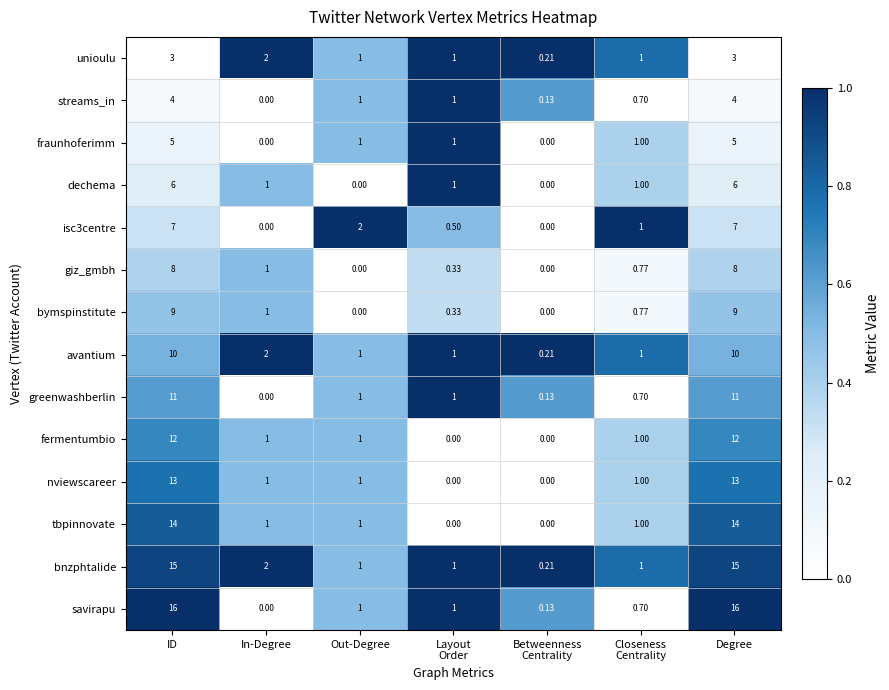

Which series has the largest total across all categories?

bnzphtalide